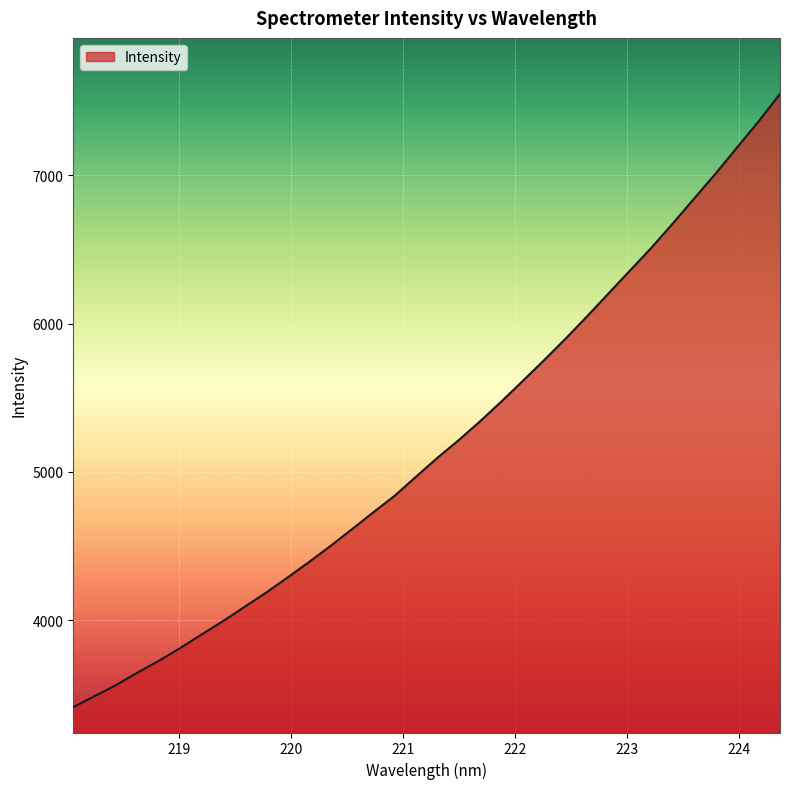

What is the difference between the maximum and minimum values?

4132.5